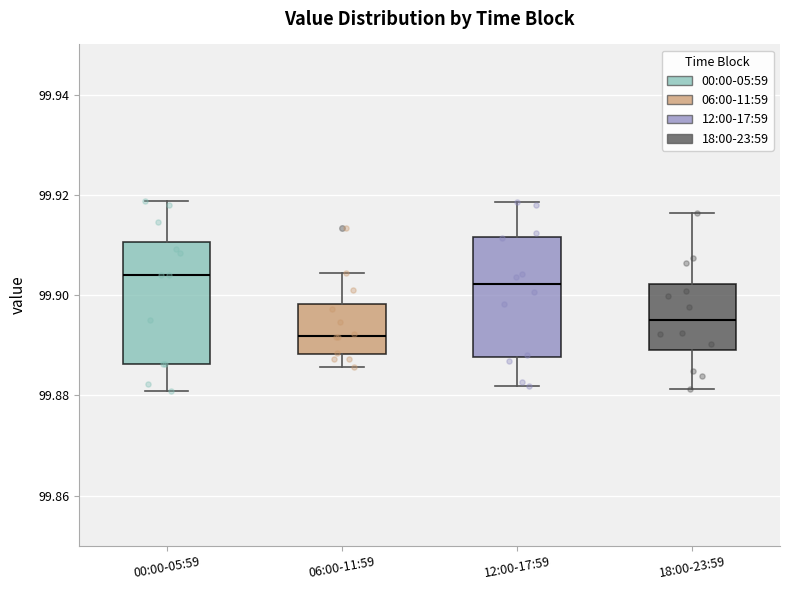

Reading left to right, read every box against the y-axis: the position of its median line, the range the box covers, and the ends of its whiskers. The values are not printed on the chart, so give them approximately, as read against the axis.

00:00-05:59: median 99.904, box 99.886 to 99.910, whiskers 99.880 to 99.918
06:00-11:59: median 99.892, box 99.888 to 99.898, whiskers 99.886 to 99.904
12:00-17:59: median 99.902, box 99.888 to 99.912, whiskers 99.882 to 99.918
18:00-23:59: median 99.896, box 99.888 to 99.902, whiskers 99.882 to 99.916